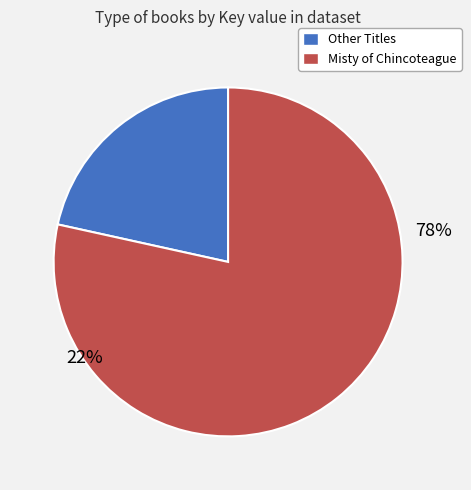

Is there a majority slice in this chart?

Yes